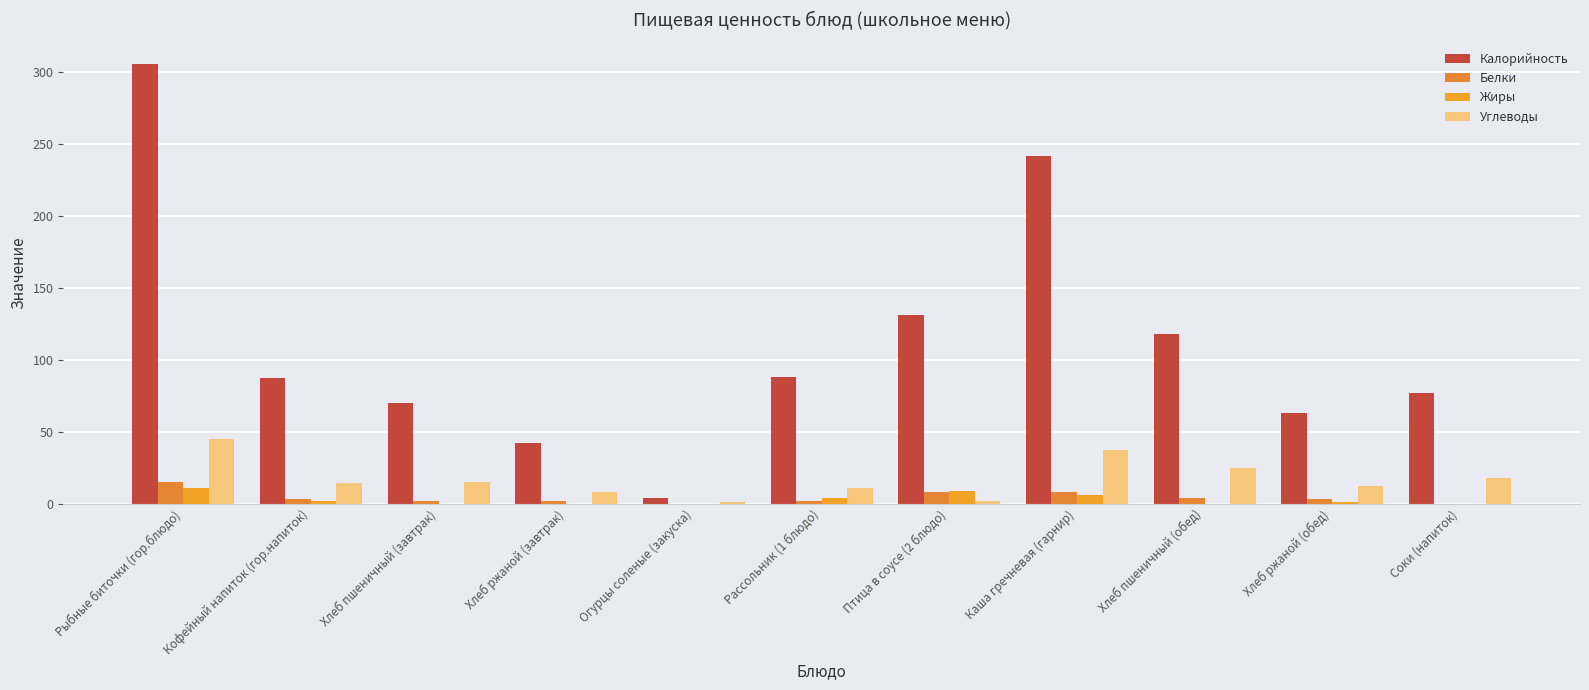

Read the Калорийность value at Рассольник (1 блюдо).

88